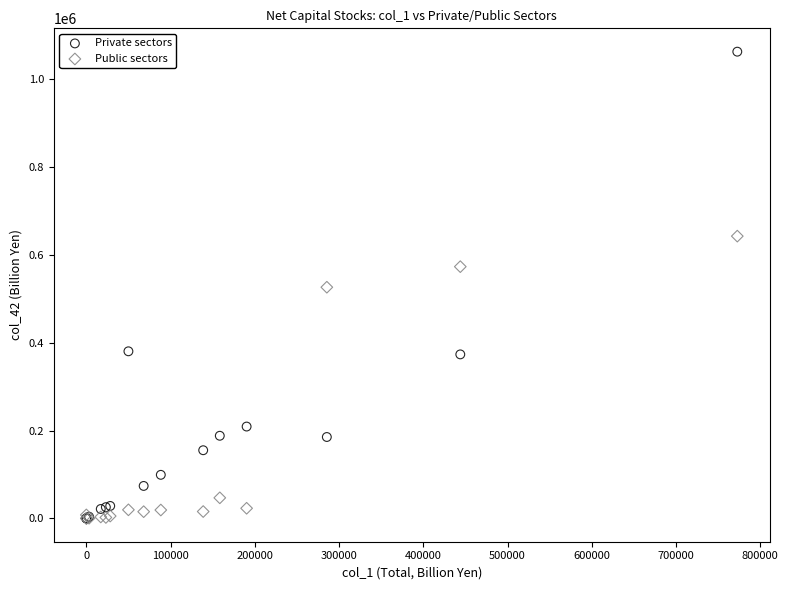

What are all the series names shown in the legend?

Private sectors, Public sectors